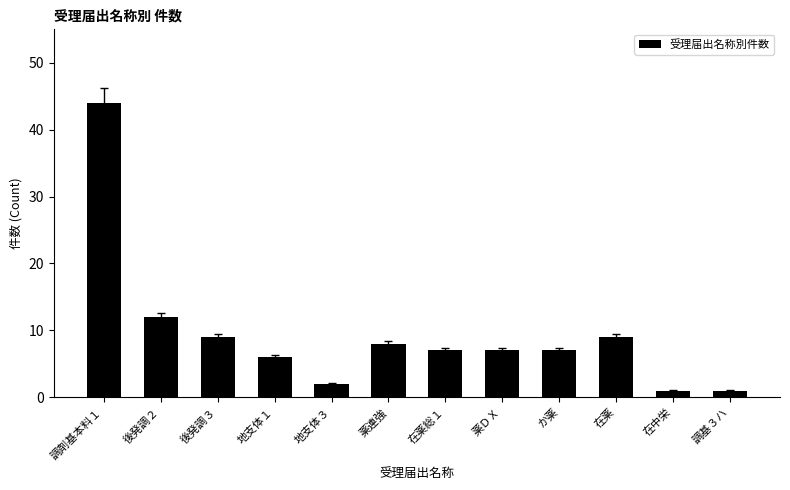

The chart shows a value of 1 at 調基３ハ. True or false?

True